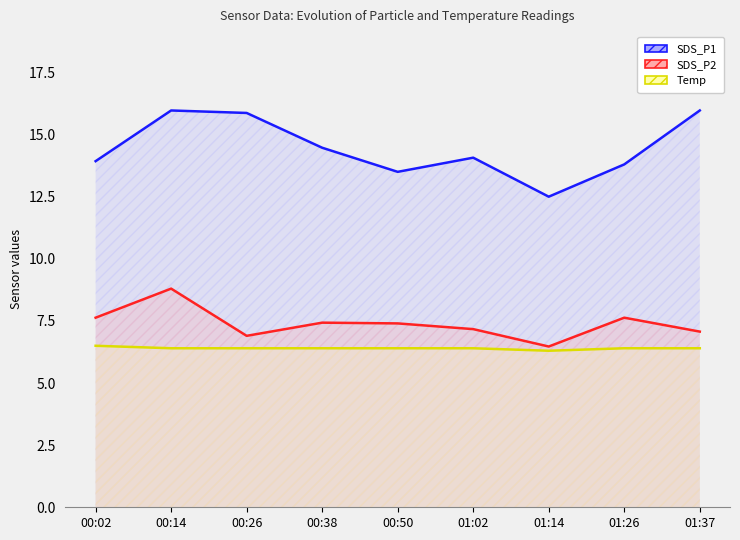

True or false: SDS_P1 and SDS_P2 cross at least once.

False